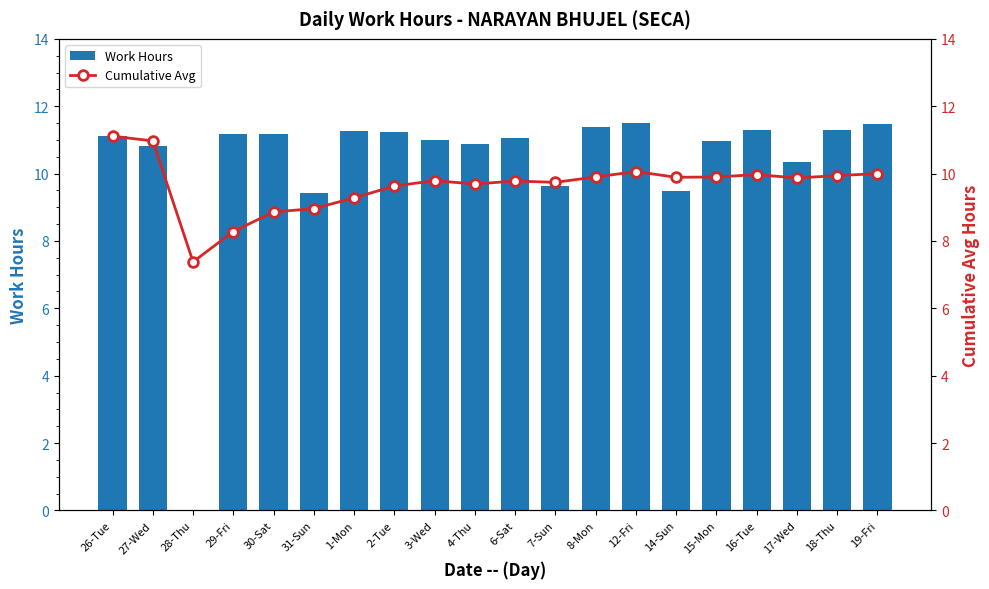

Rank the series by their maximum value, from lowest to highest.

Cumulative Avg, Work Hours